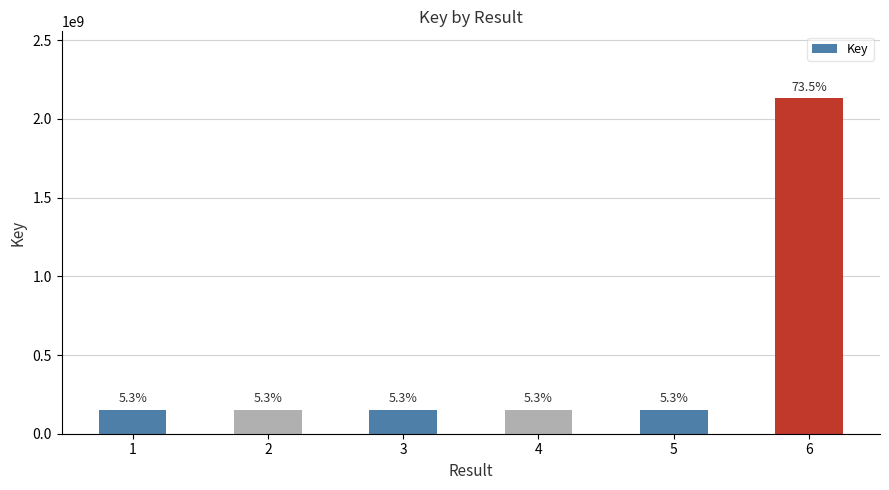

At which label does the data first exceed 153630986?

2